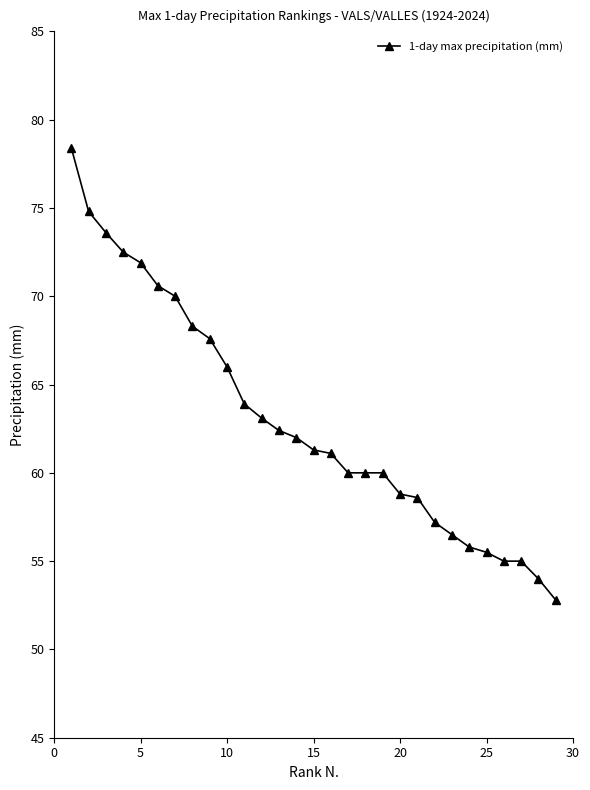

What is the smallest value displayed?

52.8